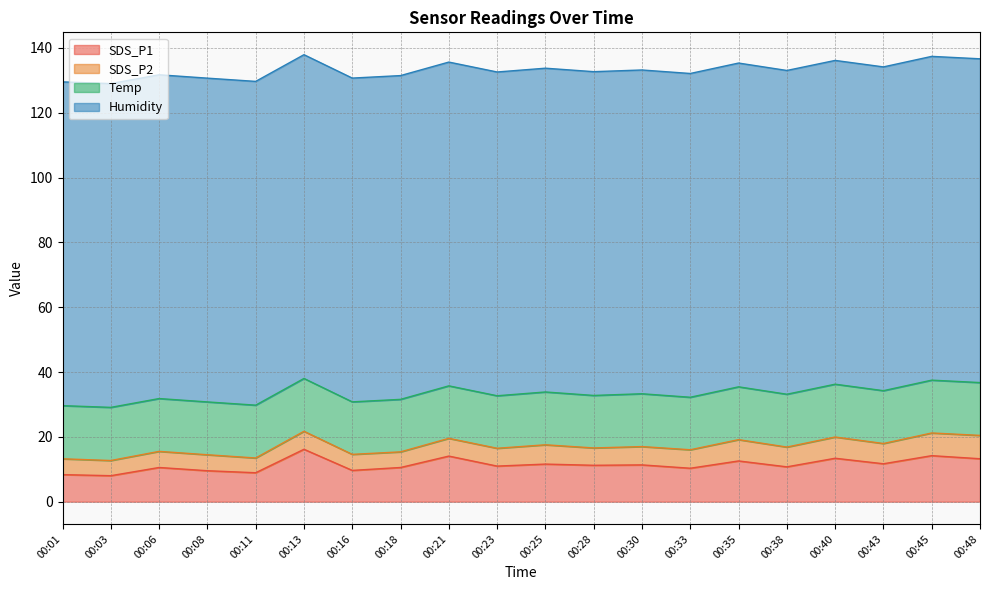

What is the value of the Humidity point at the 9th from the left?

99.9